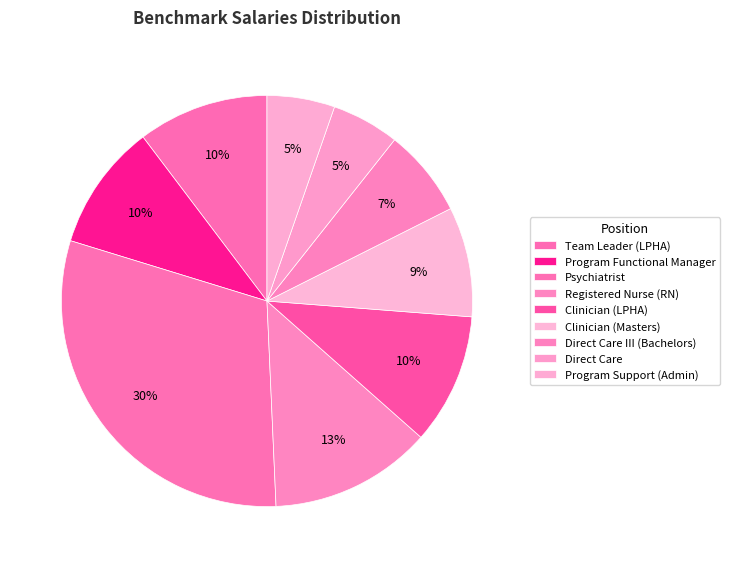

How many segments does this pie chart have?

9